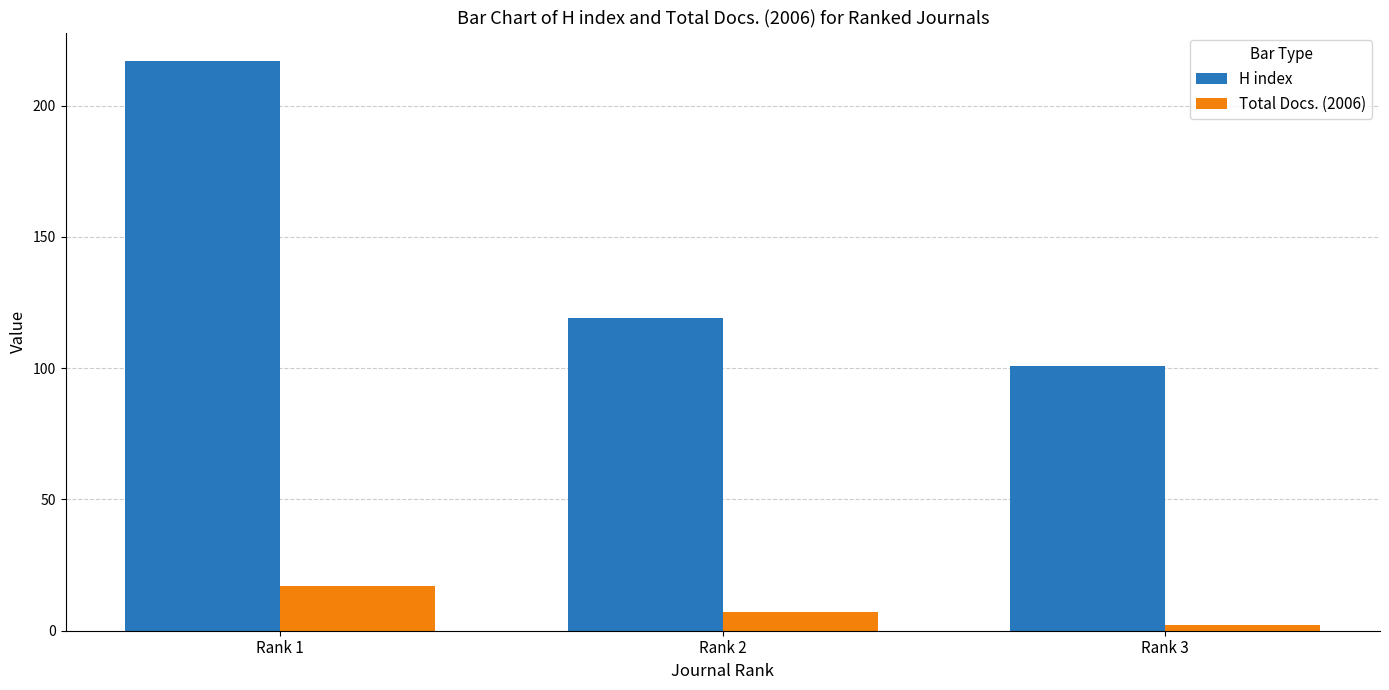

Reading left to right, extract all data points from this chart.

H index: Rank 1=217	Rank 2=119	Rank 3=101
Total Docs. (2006): Rank 1=17	Rank 2=7	Rank 3=2